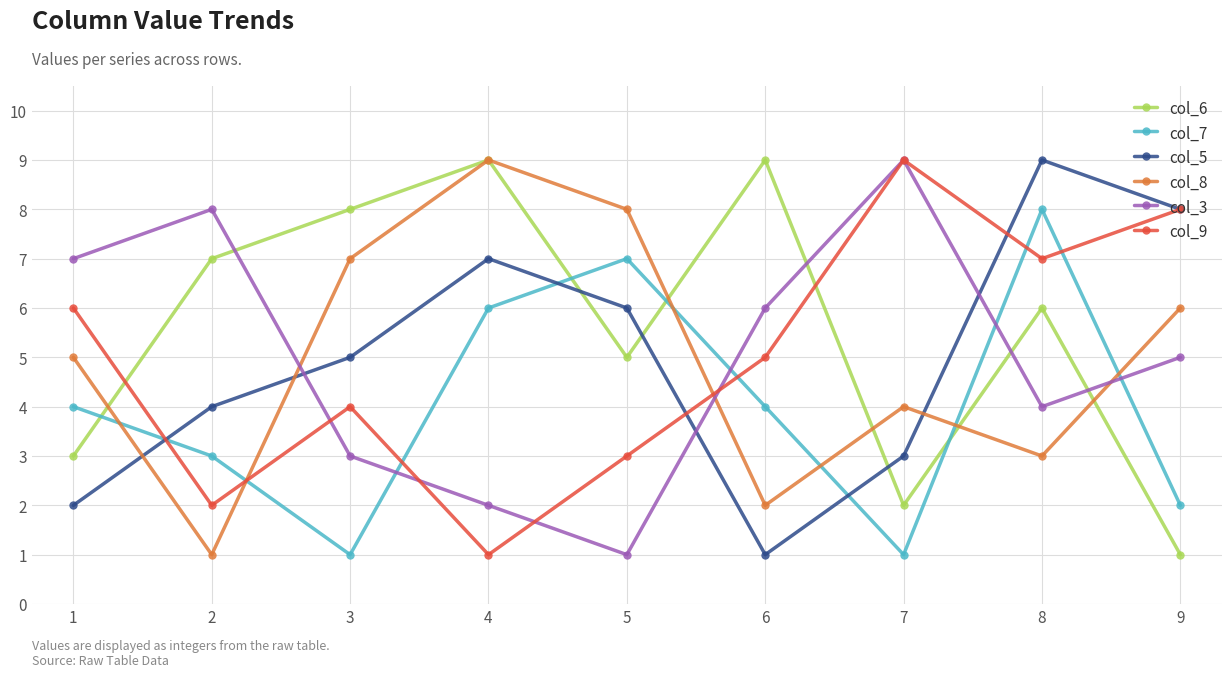

Is it true that col_8 equals 5 at 8?

False